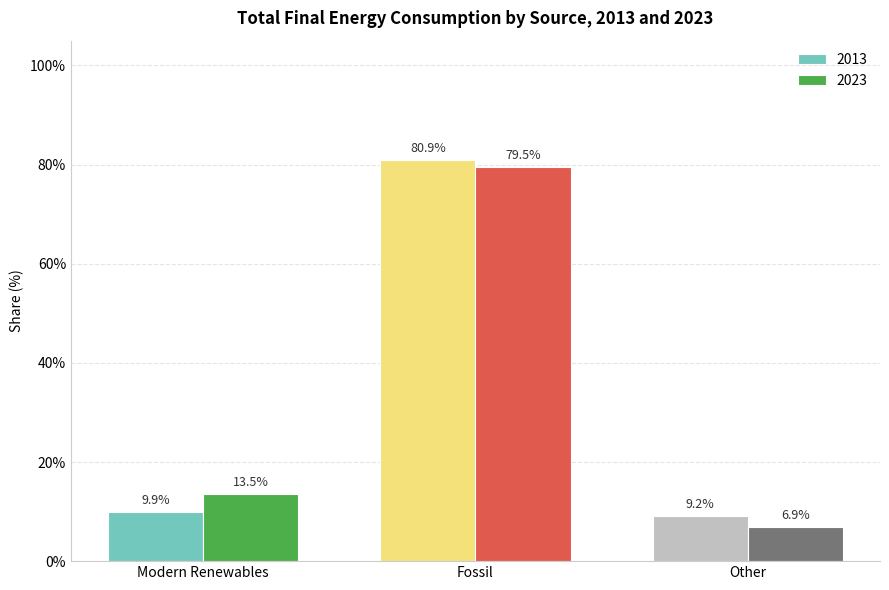

Does the chart contain any negative values?

No